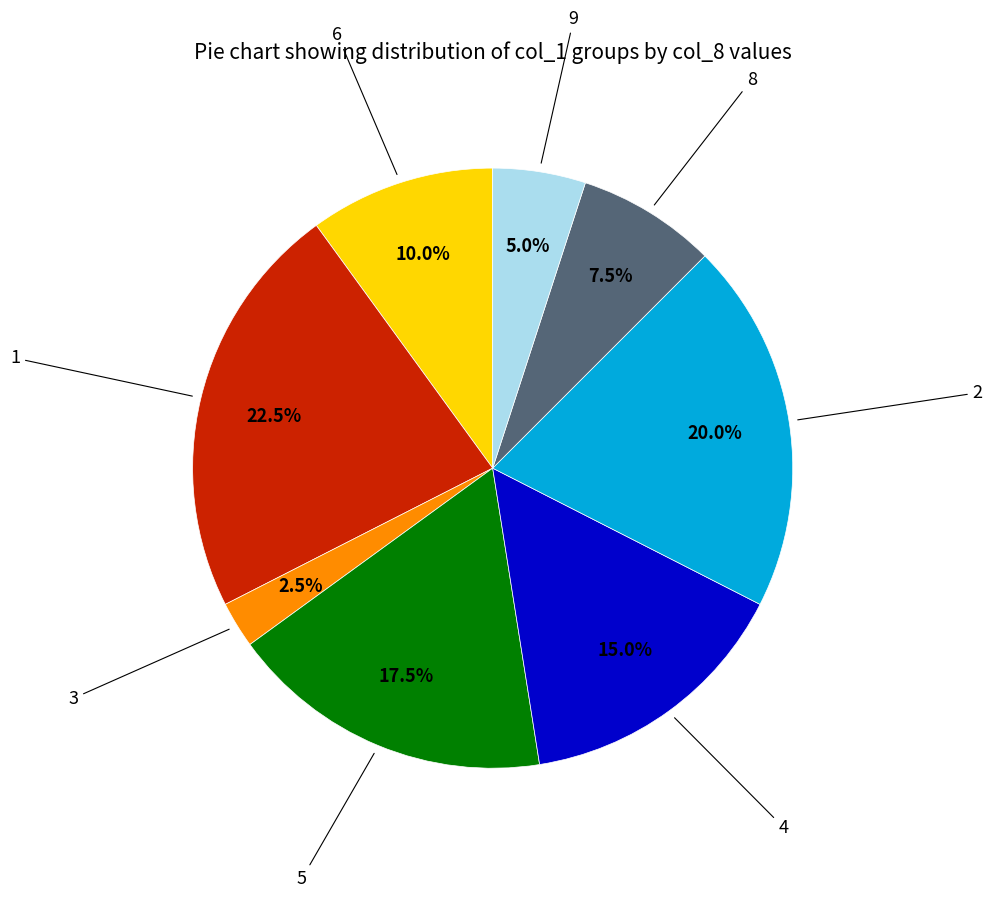

Is there a majority slice in this chart?

No